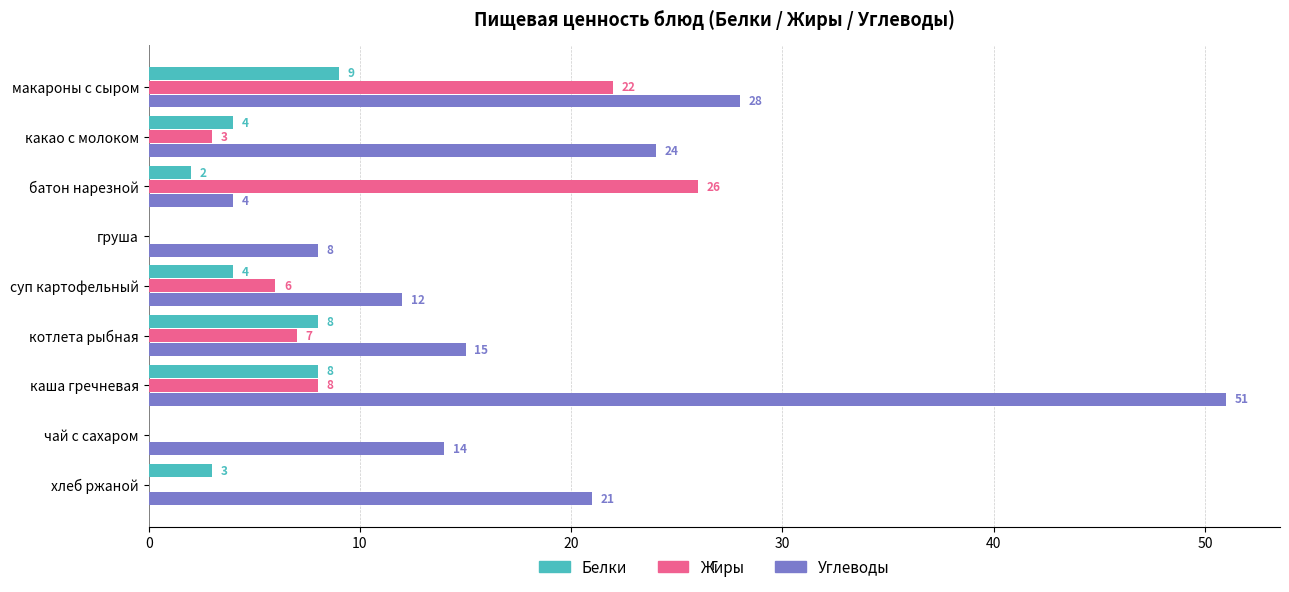

What is the total value across all series at груша?

8